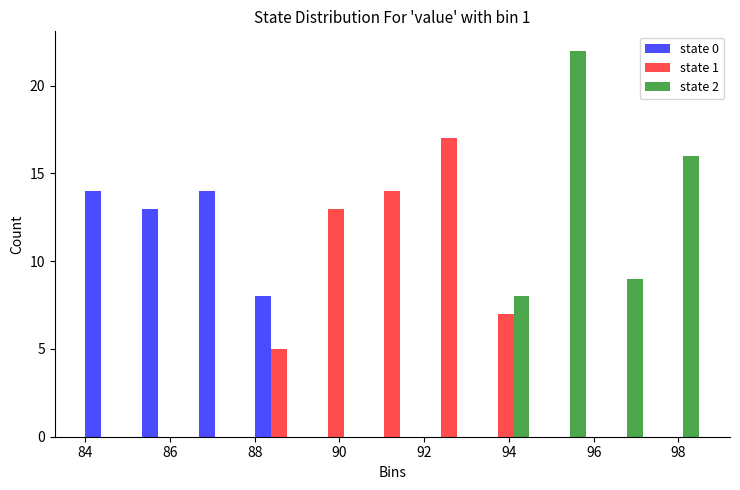

What is the height of the state 0 bar covering 84.0 to 85.2 on the x-axis? Neither the bar edges nor the heights are printed on the chart, so give them approximately, as read against the axes.

14